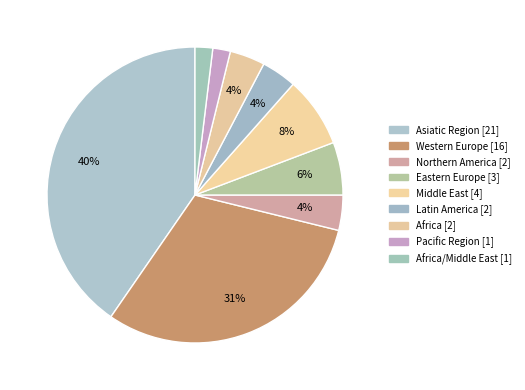

How many segments does this pie chart have?

9